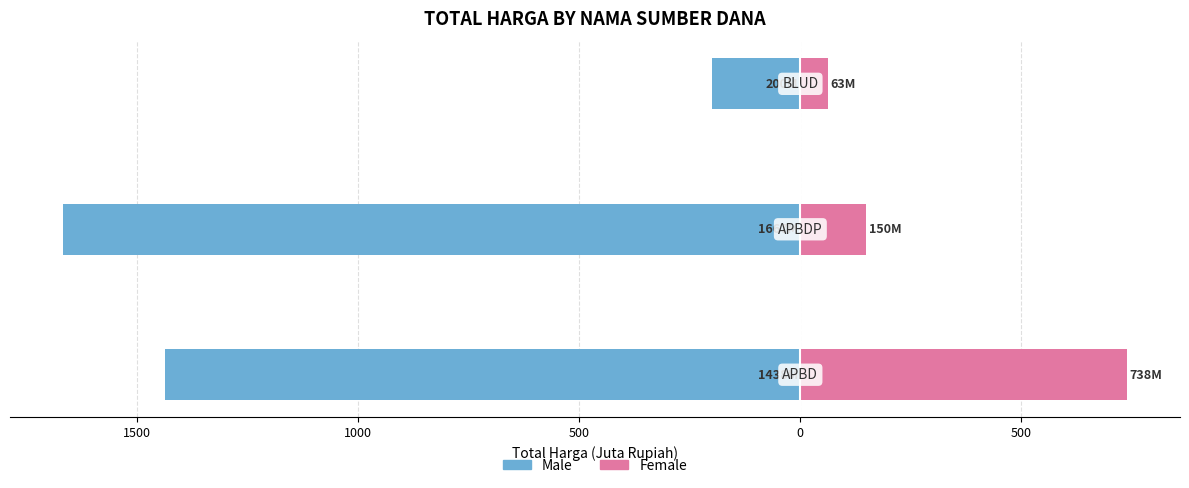

What is the maximum value shown in the chart?

738.4